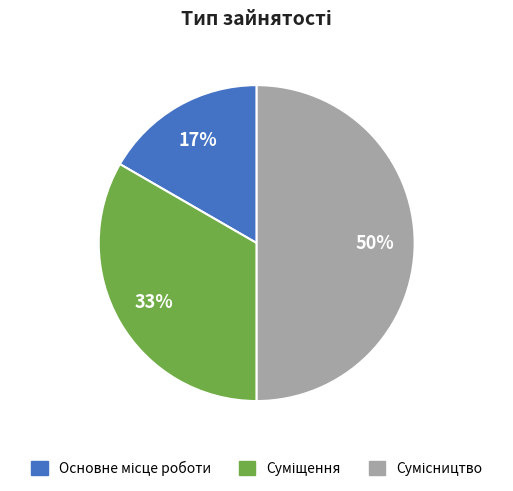

To the nearest percent, what is the difference between the largest and smallest slice percentages?

33%